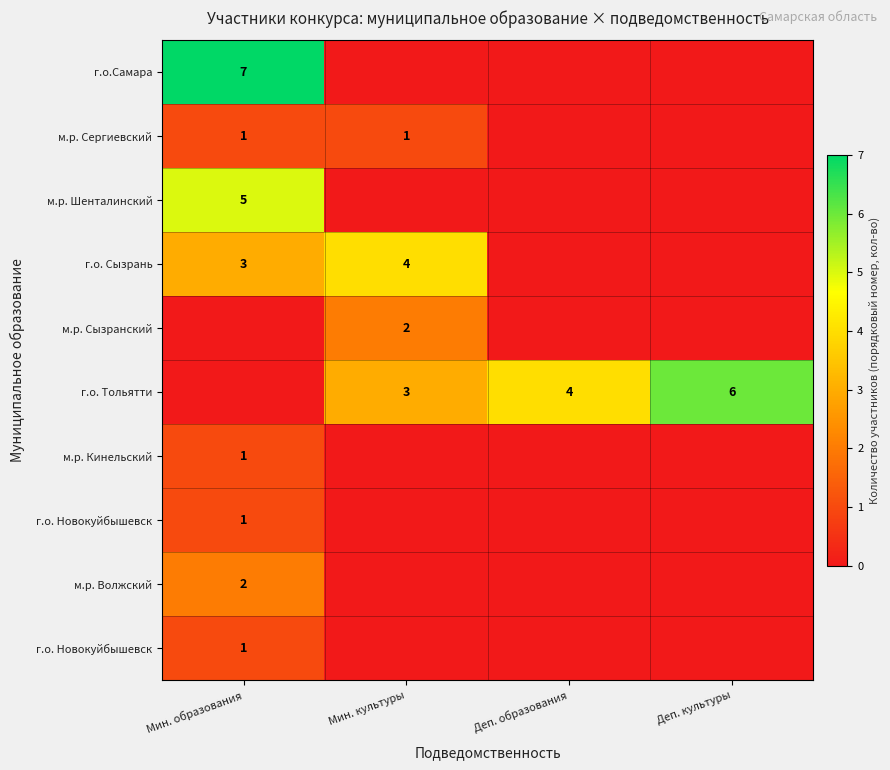

What is the difference between the highest and lowest values at Деп. образования?

4